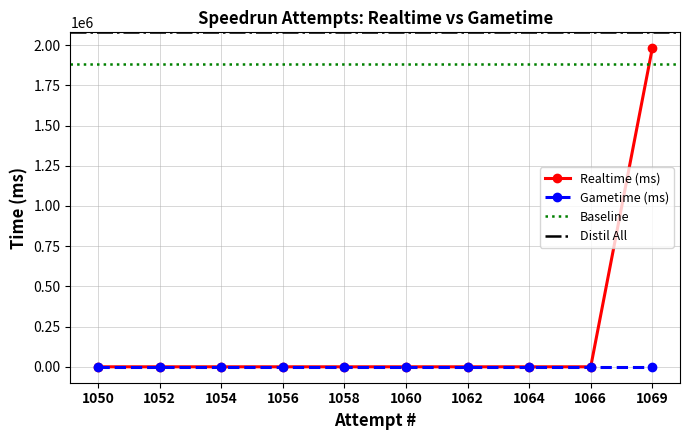

What is the average value of the Realtime (ms) series?

198080